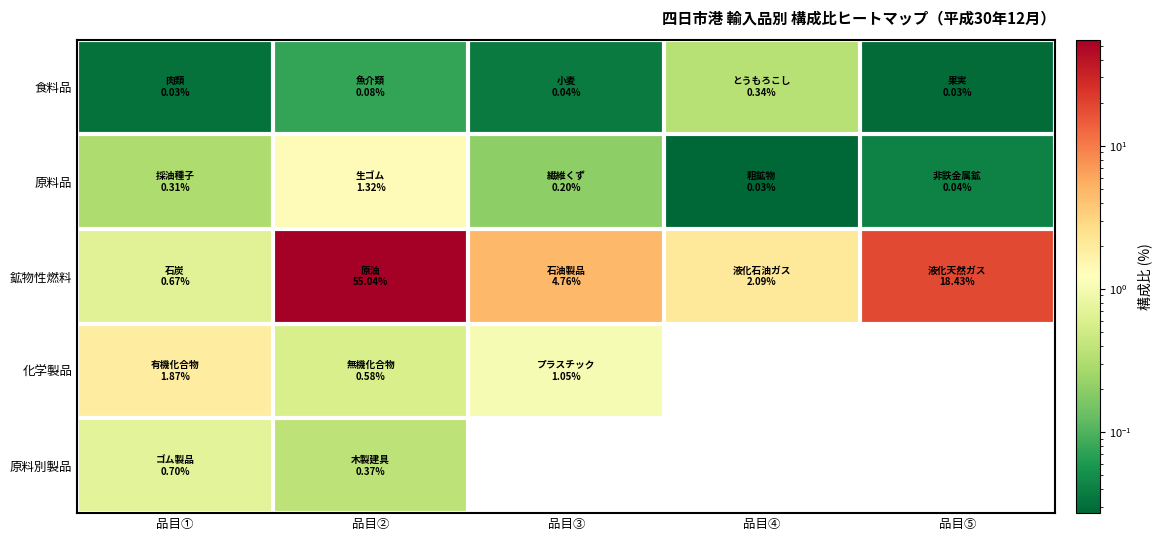

What is the total value across all series at 品目②?

57.4